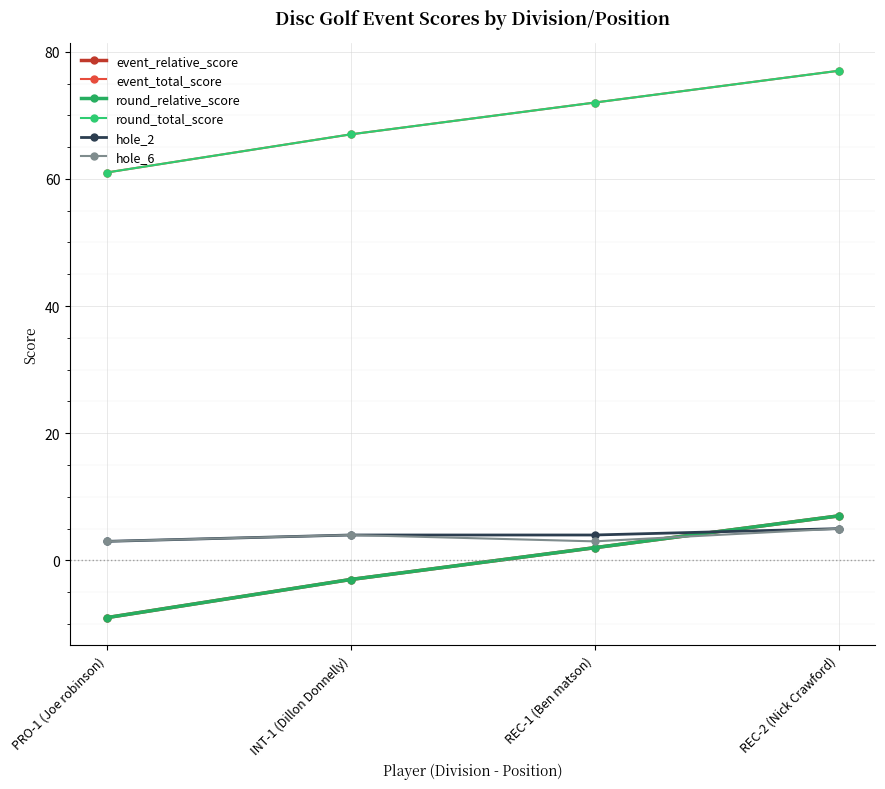

Does the chart have visible grid lines?

Yes